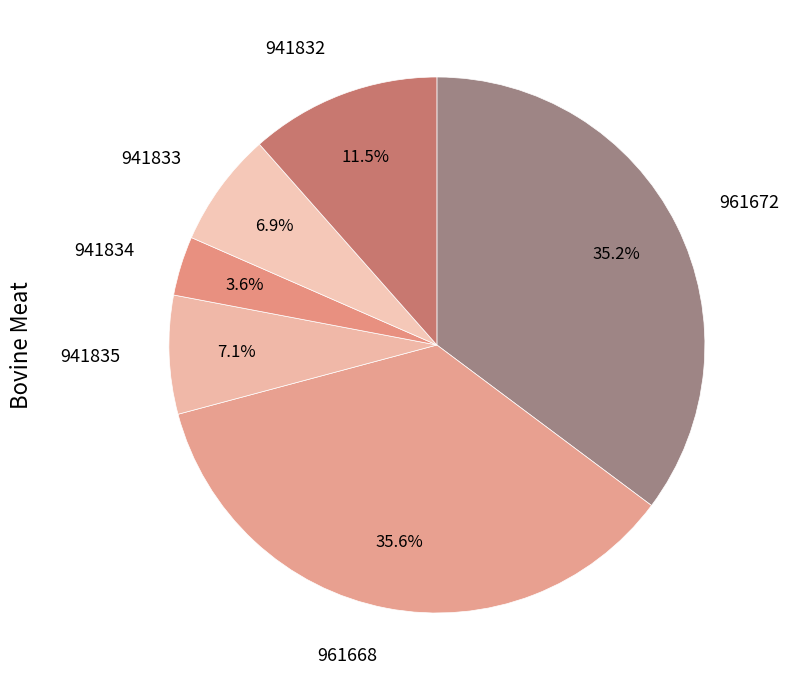

Does 941835 represent more than half of the total?

No